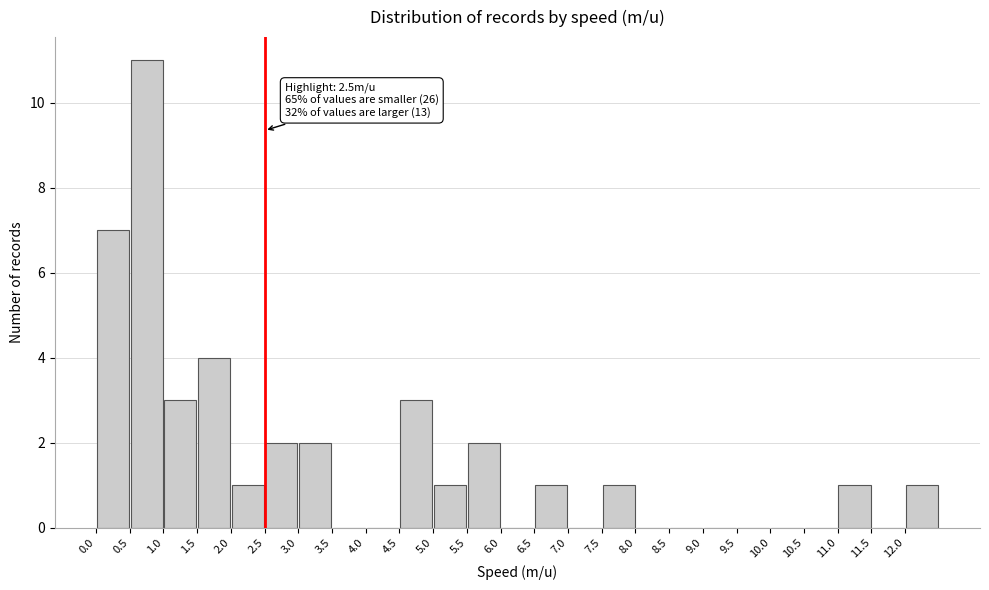

Which range on the x-axis has the tallest bar?

0.5 to 1.0